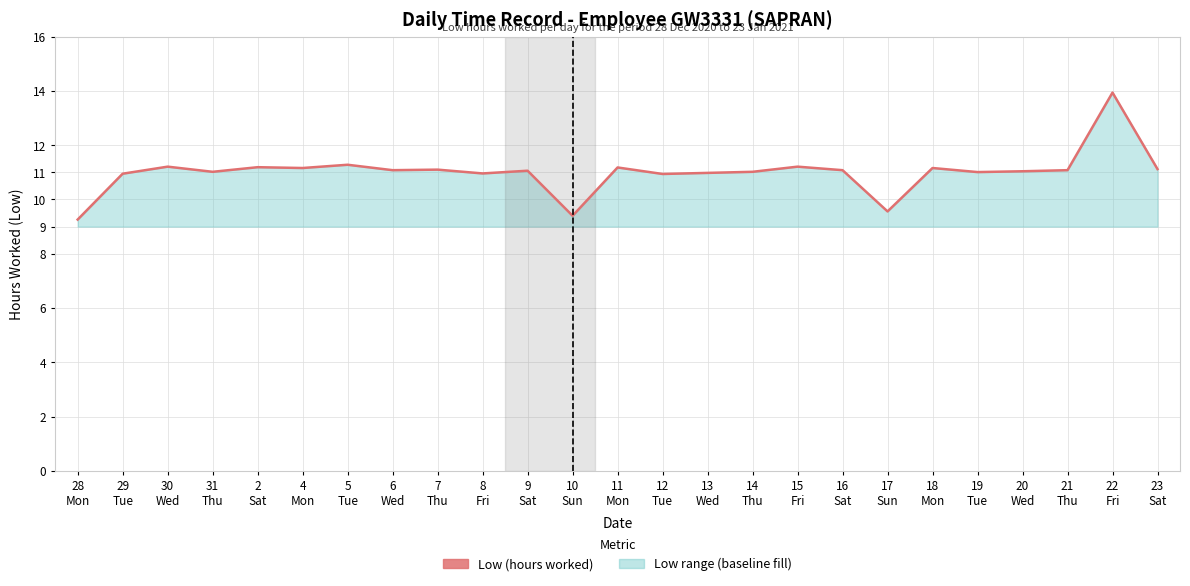

How many data points are above 11?

18